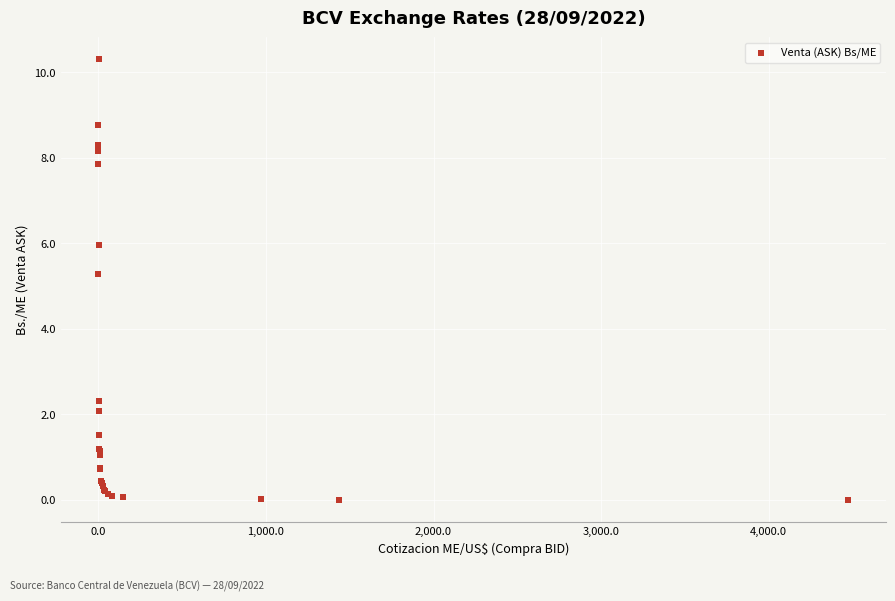

What Y value in the scatter plot is closest to 5?

5.3